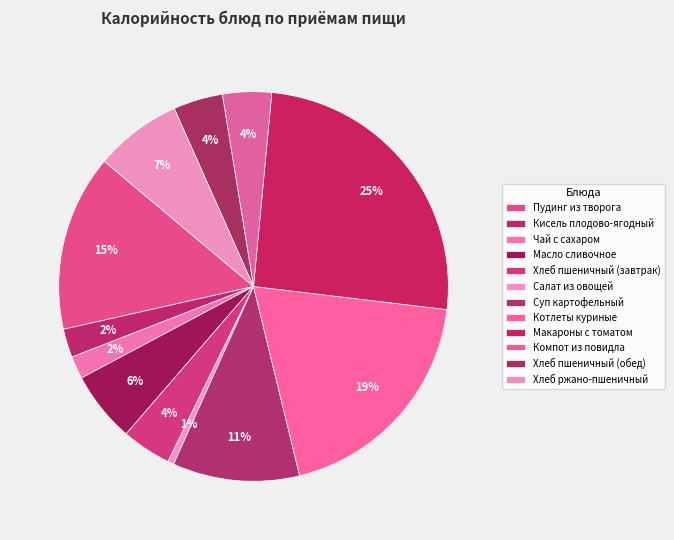

Count the number of slices in the pie.

12